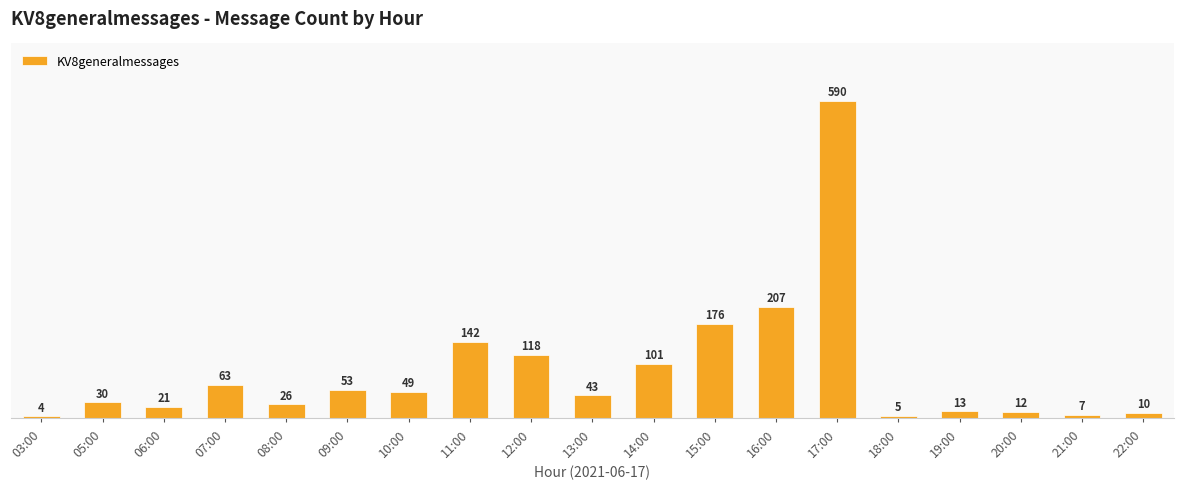

What is the maximum value shown in the chart?

590